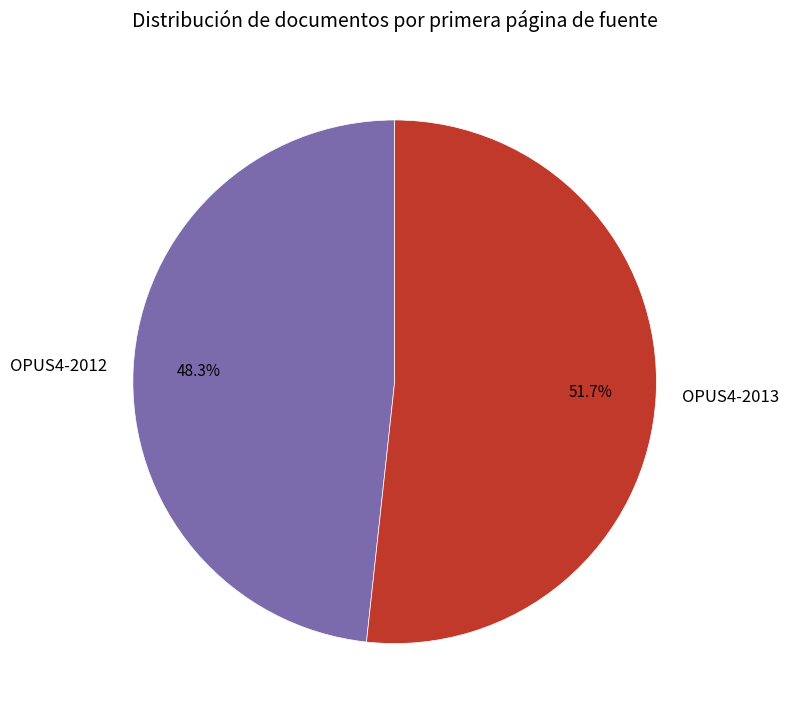

Does any single category account for the majority?

Yes